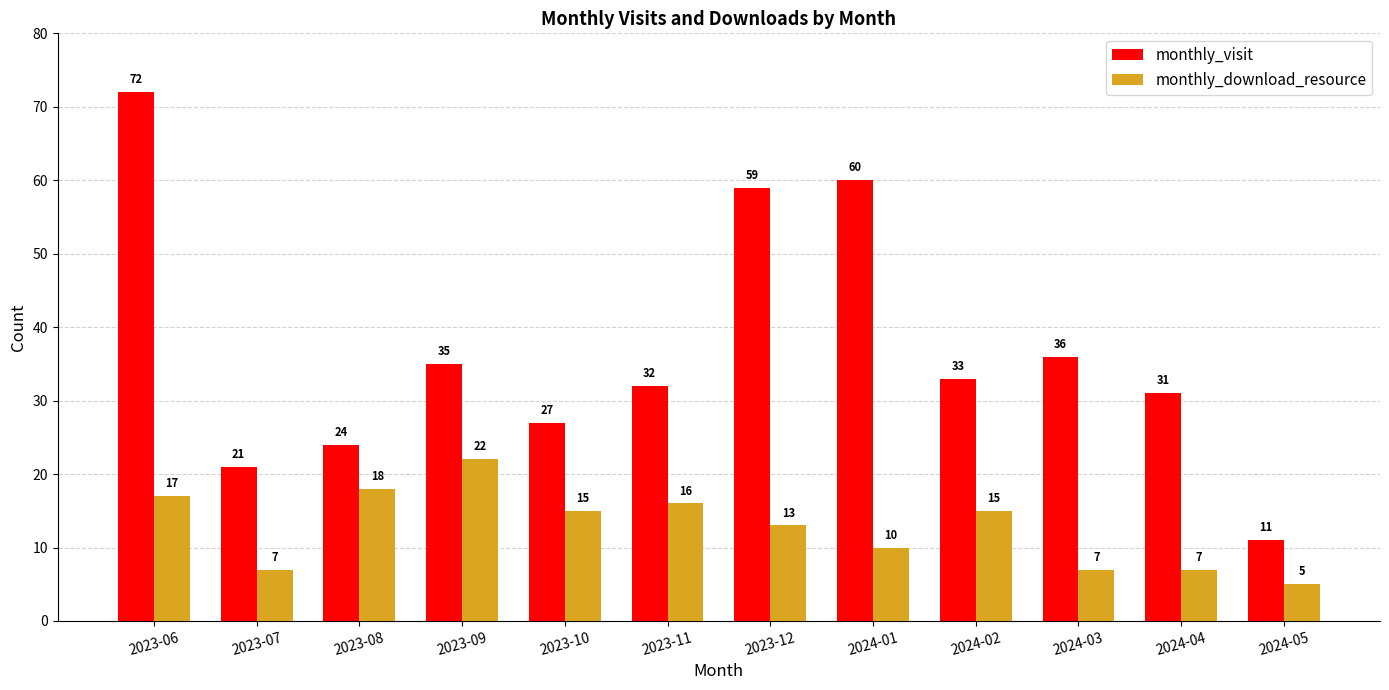

At which category is the sum across all series the highest?

2023-06